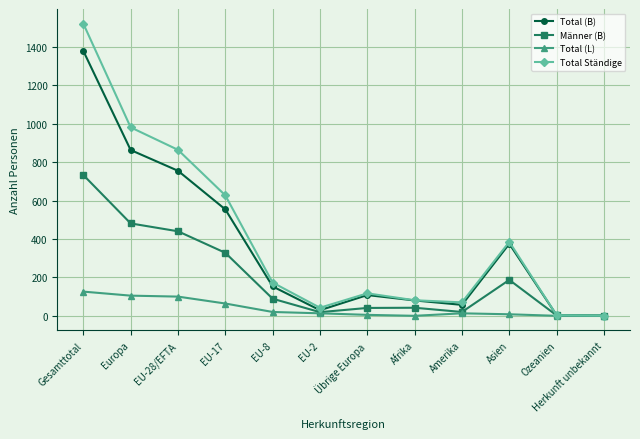

Which category has the highest value in the Total (B) series?

Gesamttotal